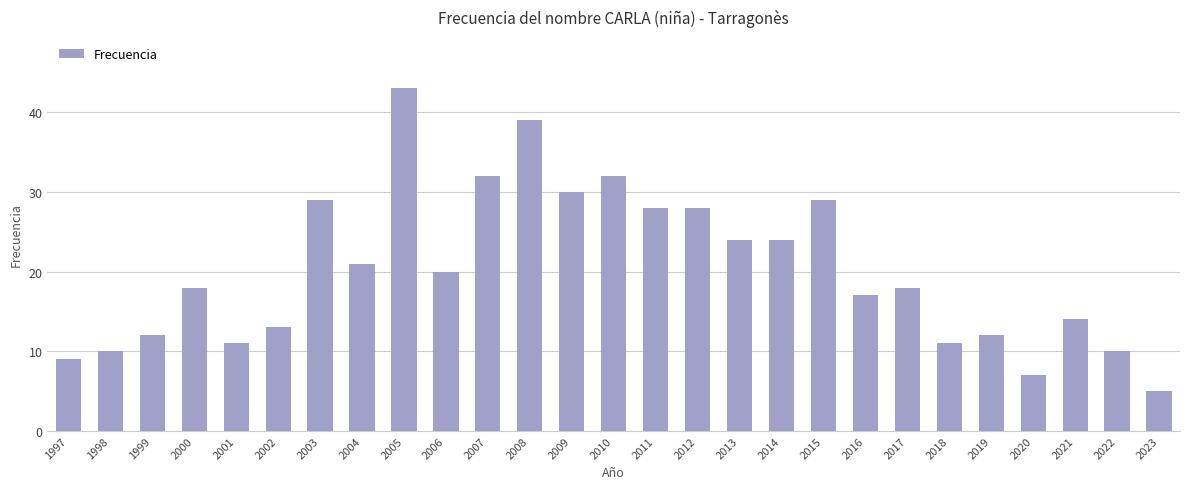

What is the change in value from 2006 to 2020?

-13